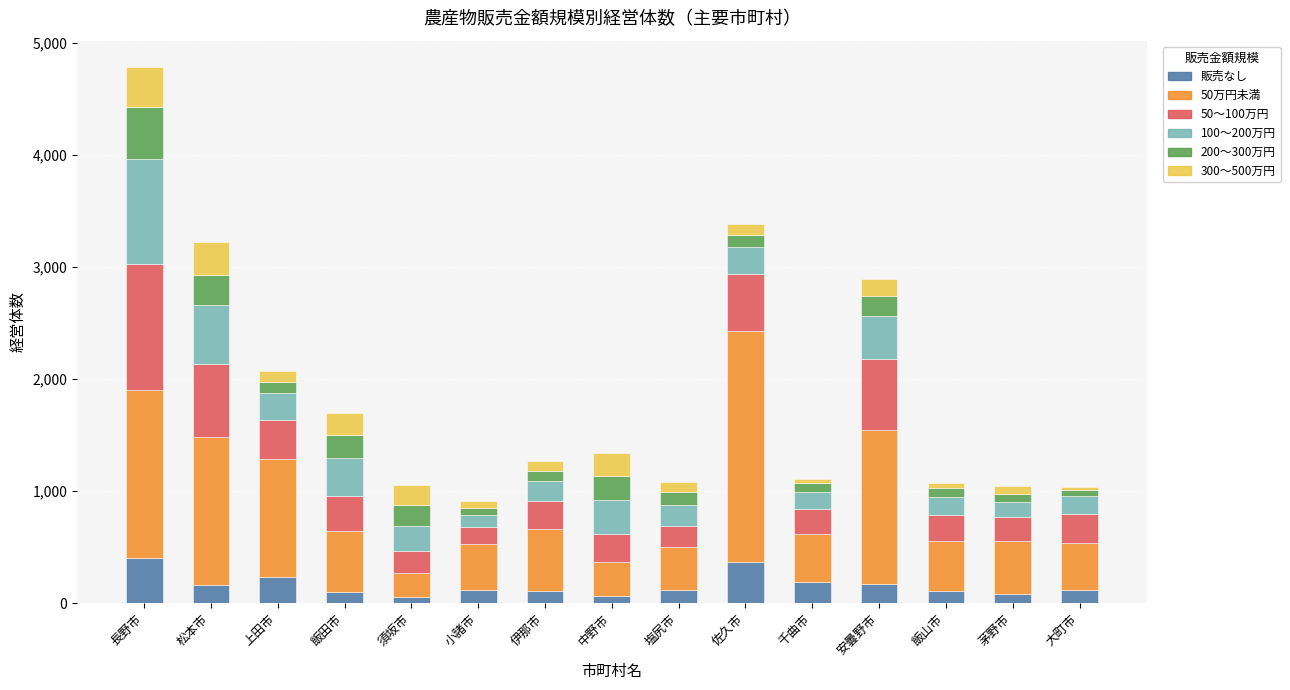

What is the total value across all series at 佐久市?

3385